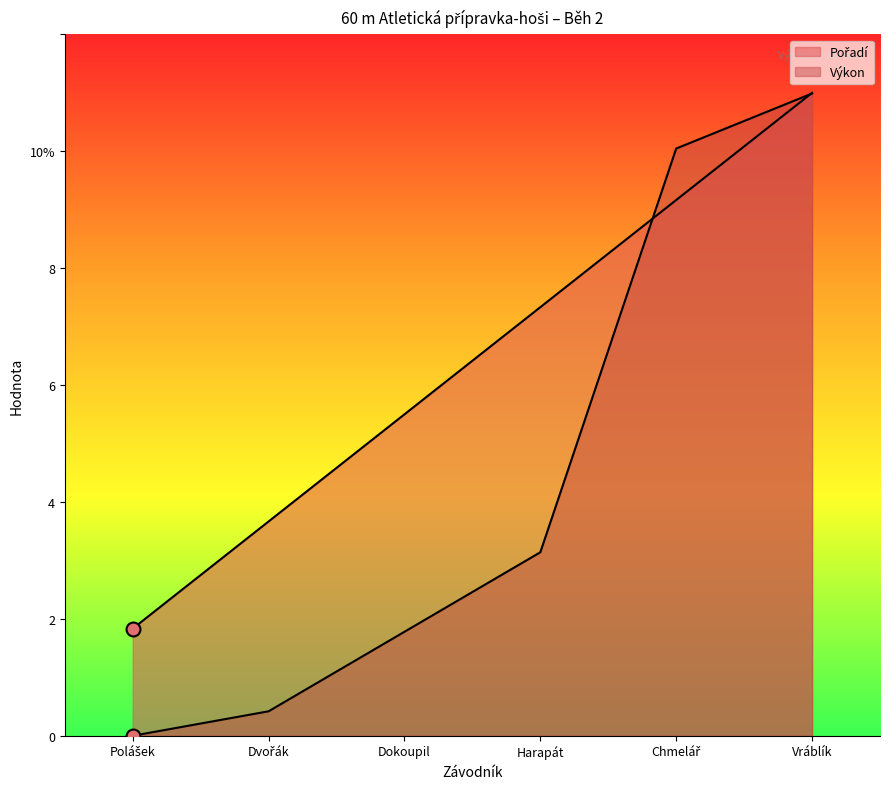

What are all the series names shown in the legend?

Pořadí, Výkon